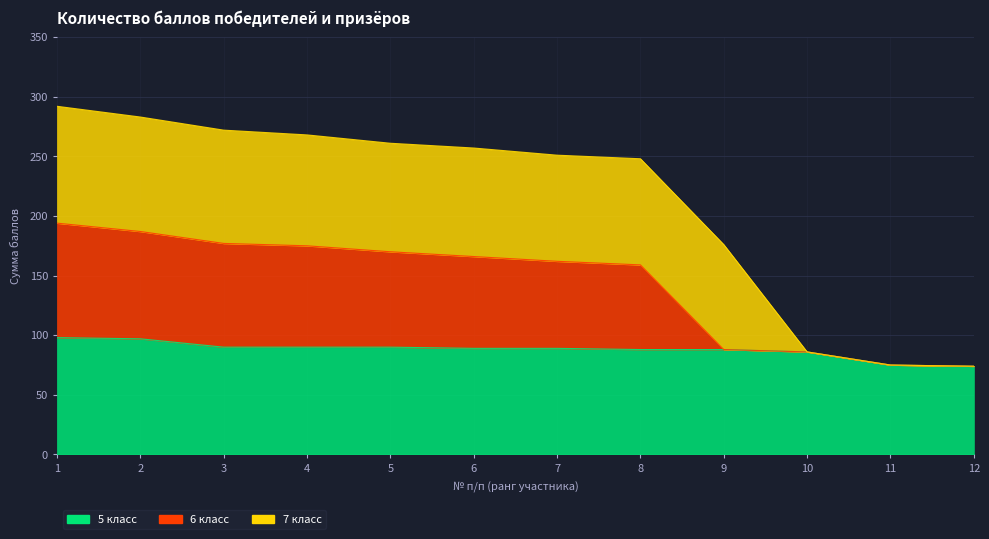

True or false: 6 класс has a value of 281 at 1.

False